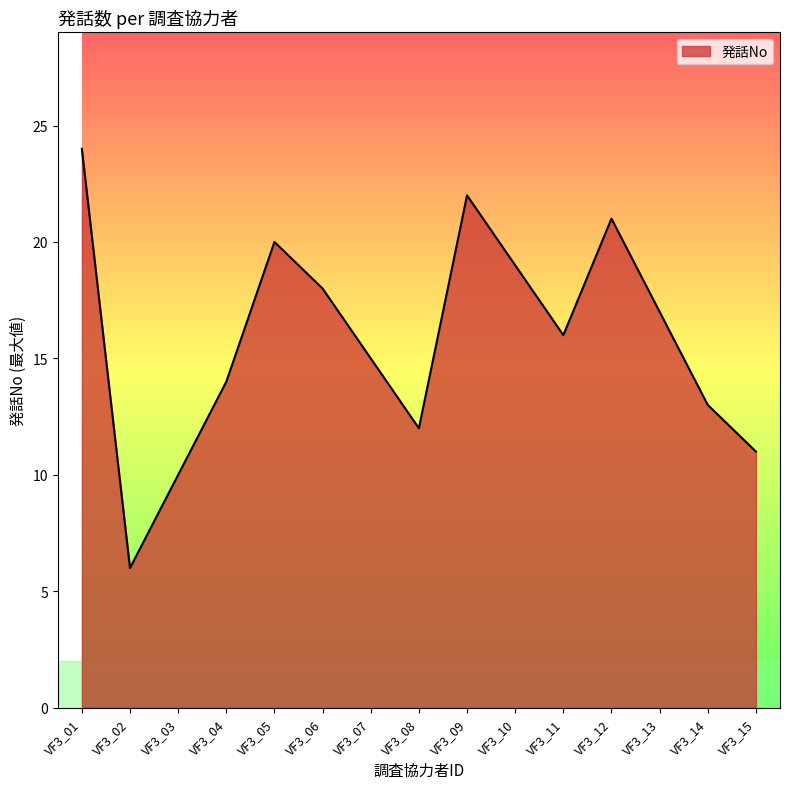

How many lines are shown in the chart?

1